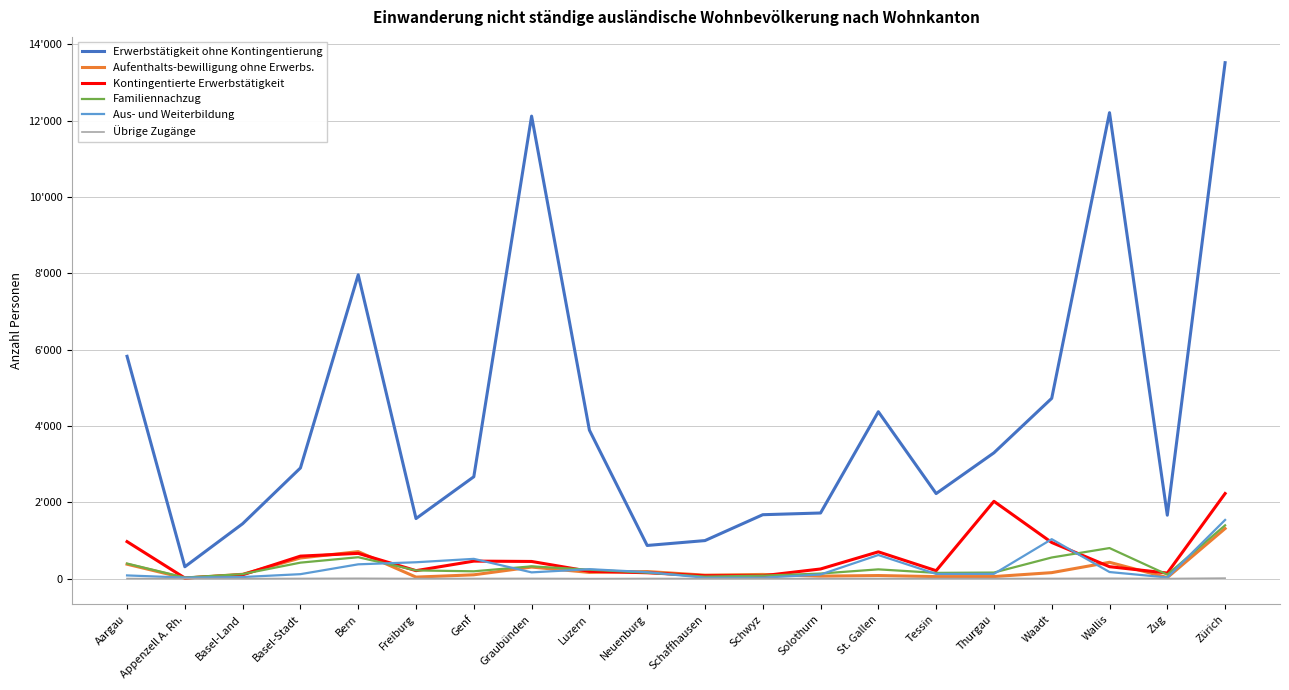

Does the chart have visible grid lines?

Yes